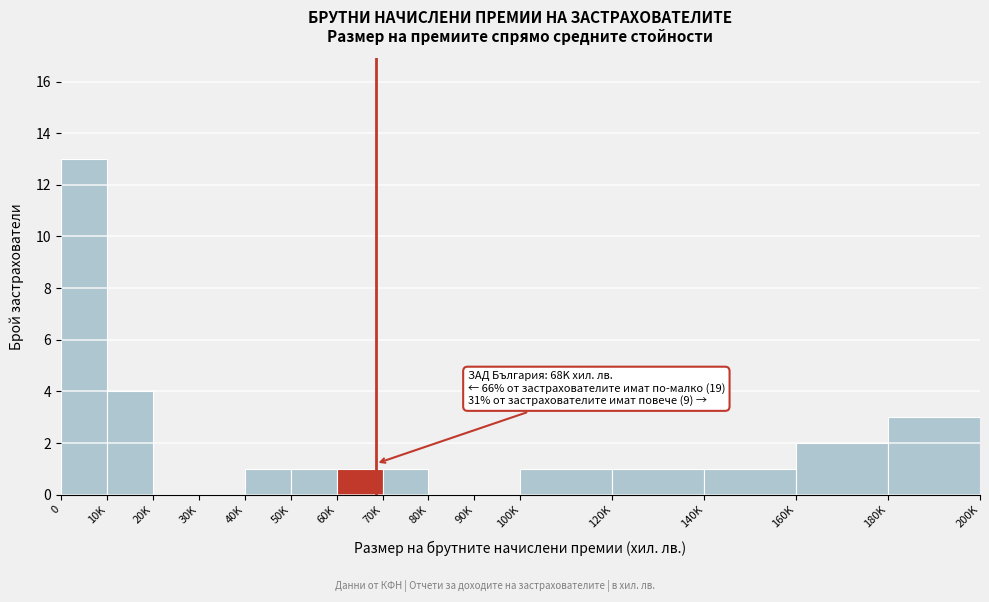

Reading left to right, transcribe all the data shown in this chart.

0=13	10K=4	20K=0	30K=0	40K=1	50K=1	60K=1	70K=1	80K=0	90K=0	100K=1	120K=1	140K=1	160K=2	180K=3